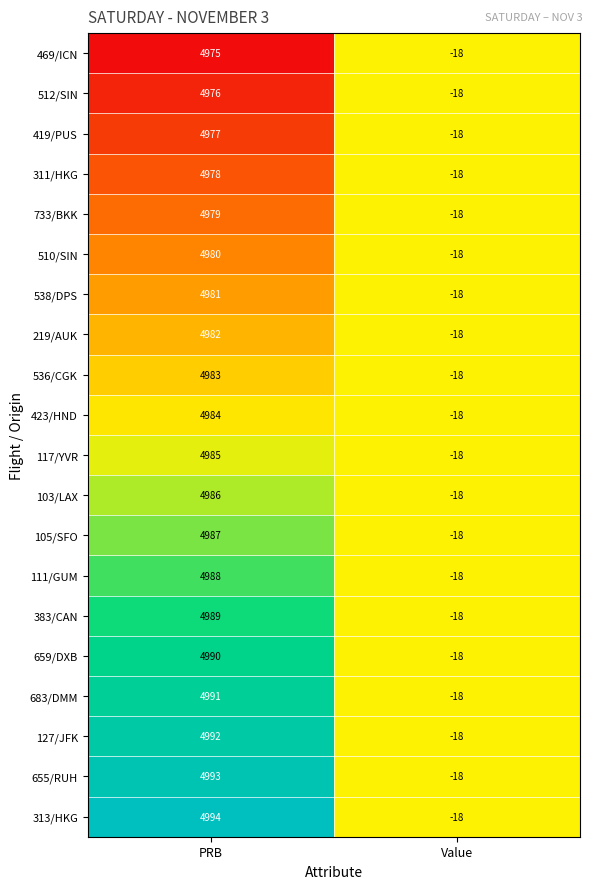

At PRB, list the series in order from largest to smallest.

313/HKG, 655/RUH, 127/JFK, 683/DMM, 659/DXB, 383/CAN, 111/GUM, 105/SFO, 103/LAX, 117/YVR, 423/HND, 536/CGK, 219/AUK, 538/DPS, 510/SIN, 733/BKK, 311/HKG, 419/PUS, 512/SIN, 469/ICN